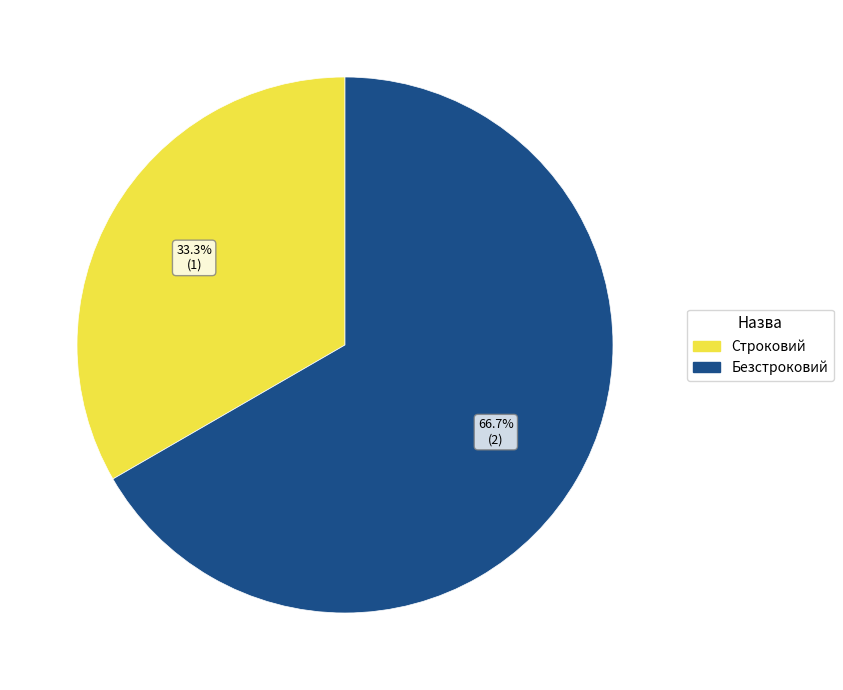

How many slices are in this pie chart?

2